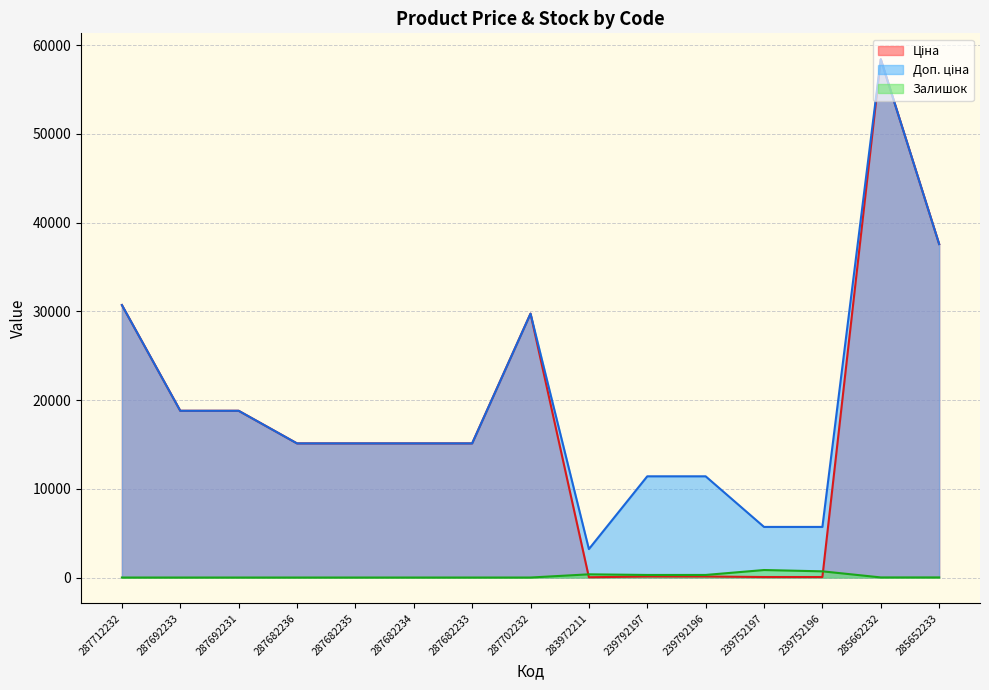

Does the chart display data point markers on the line(s)?

No